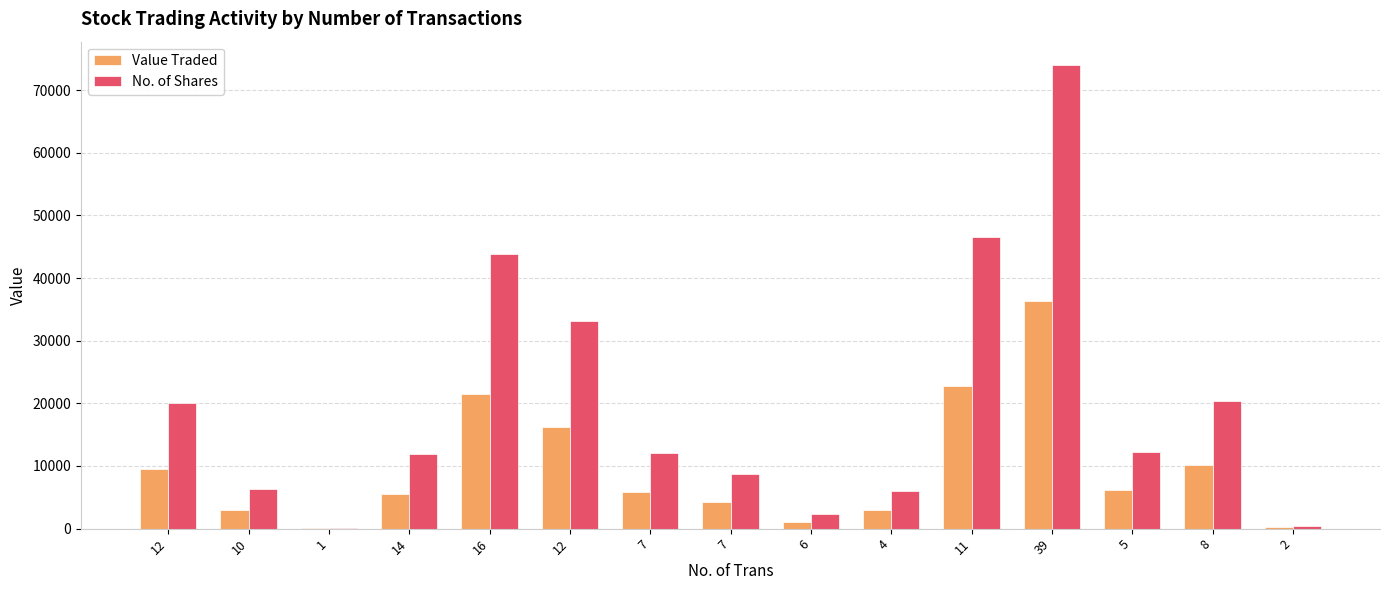

What are all the series names shown in the legend?

Value Traded, No. of Shares